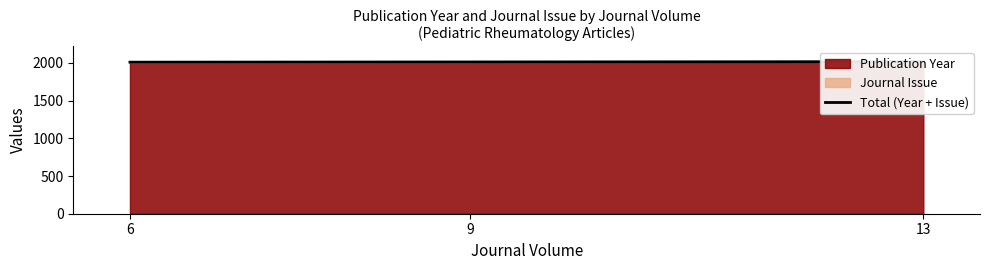

What is the change in value from 6 to 13?

+7